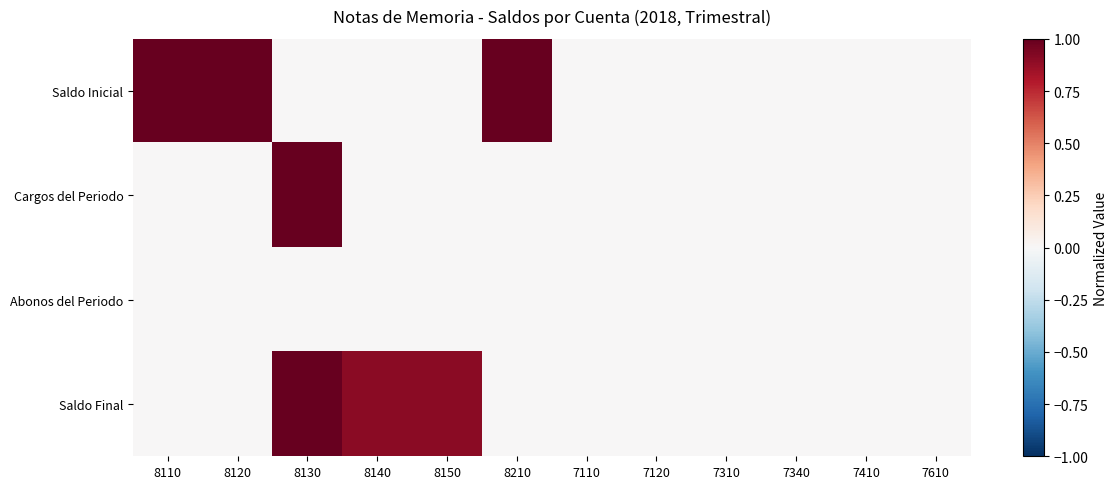

What is the difference between the highest and lowest values at 8110?

1.0